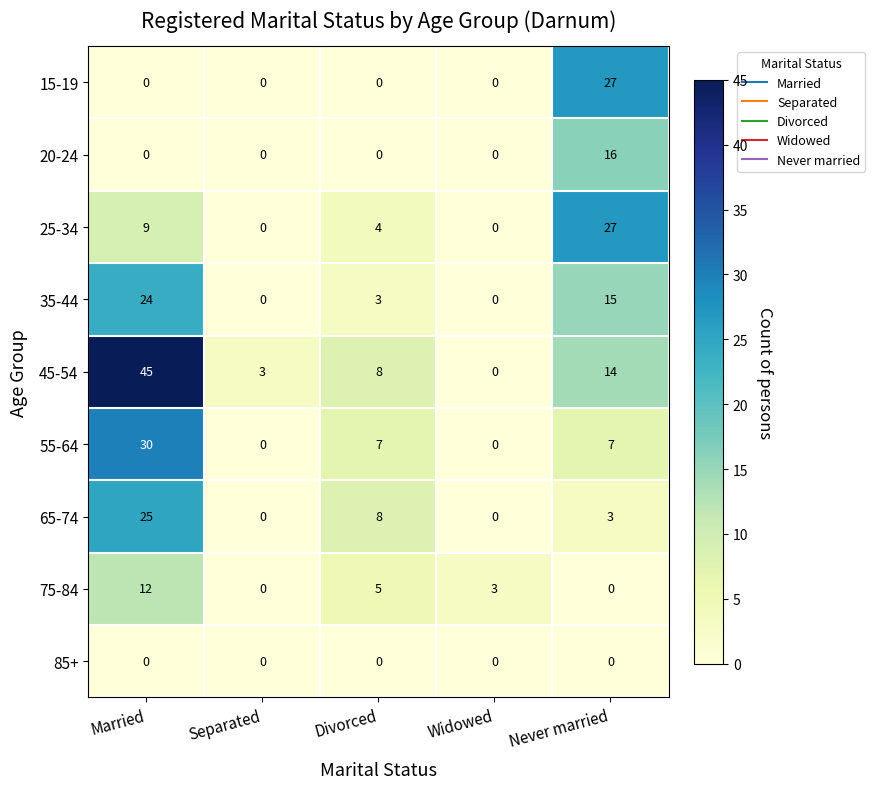

Count the number of data series in this chart.

9